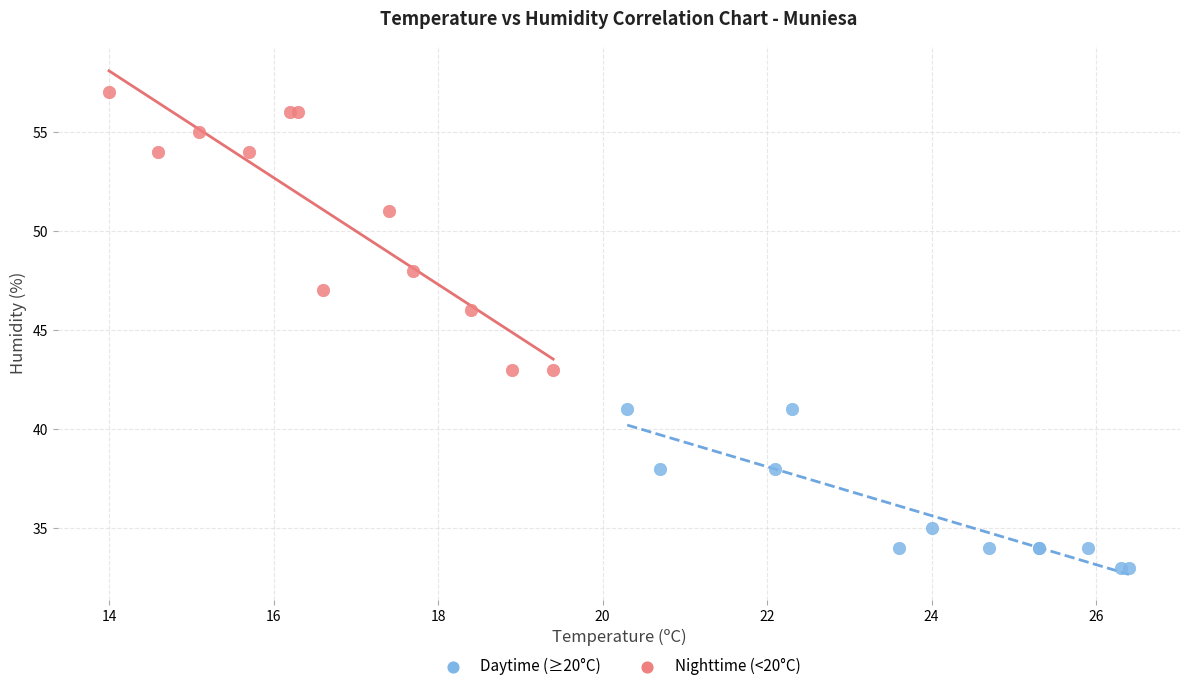

Which series contains the lowest Y value?

Daytime (≥20°C)